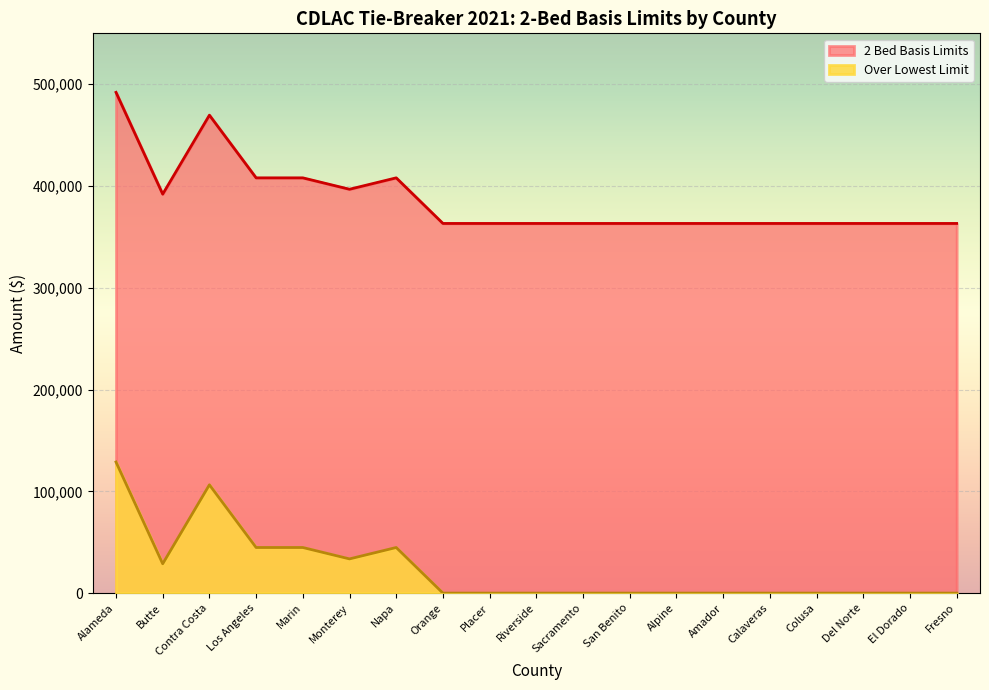

What is the greatest value displayed?

492000